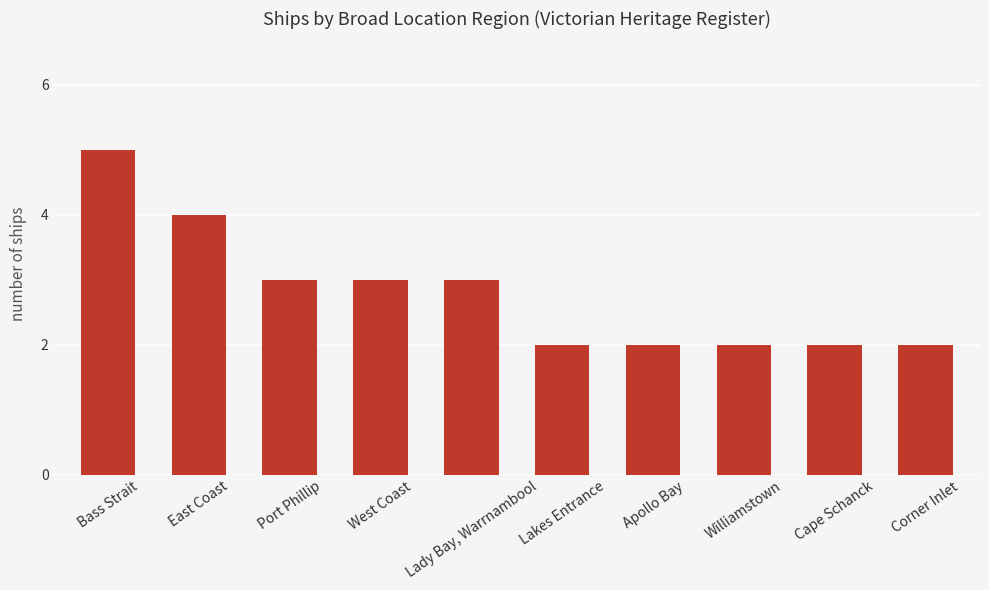

Reading left to right, list all the values displayed in this chart.

5	4	3	3	3	2	2	2	2	2